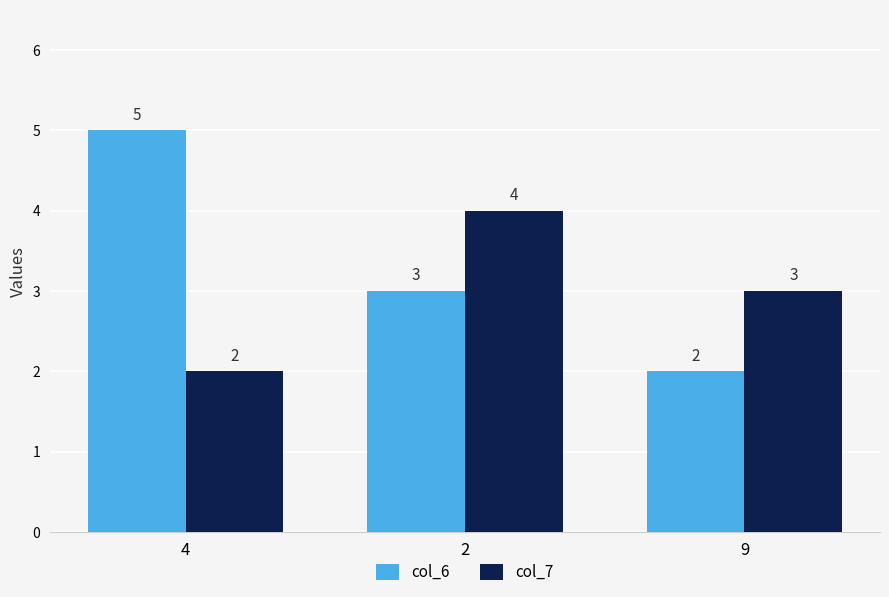

How many groups of bars are there?

3